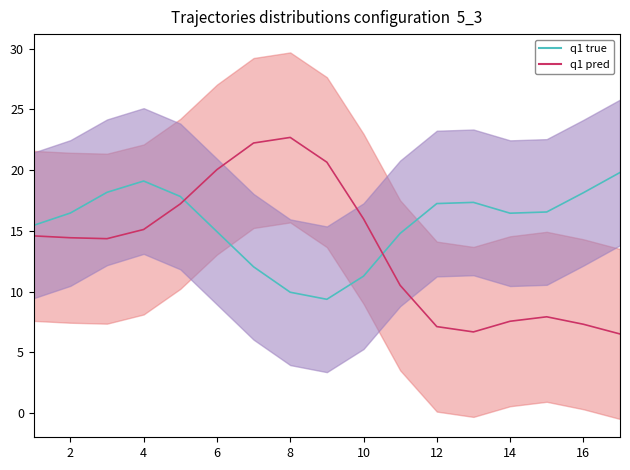

What is the total value across all series at 14?

24.0